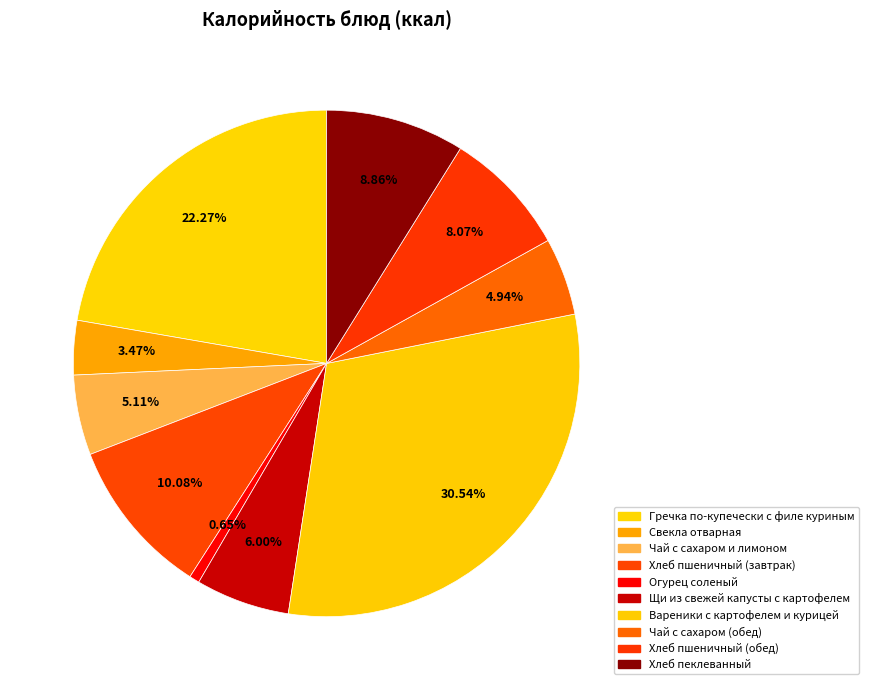

What is the ratio of the value at Огурец соленый to the value at Свекла отварная?

0.2